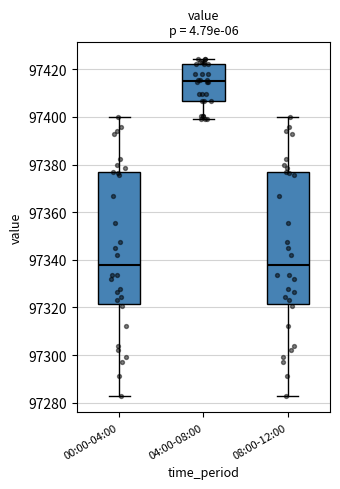

Which box has the highest median line?

04:00-08:00